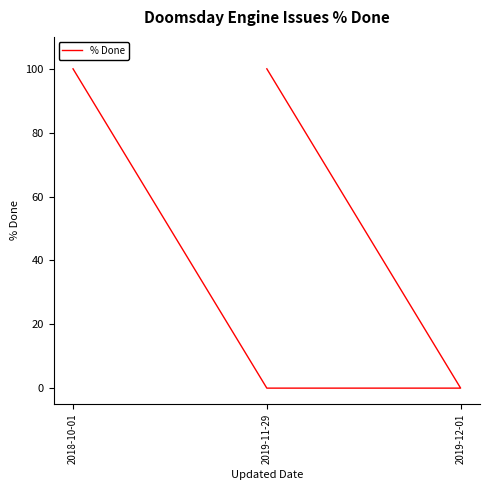

The chart shows a value of 100 at 2018-10-01. True or false?

True